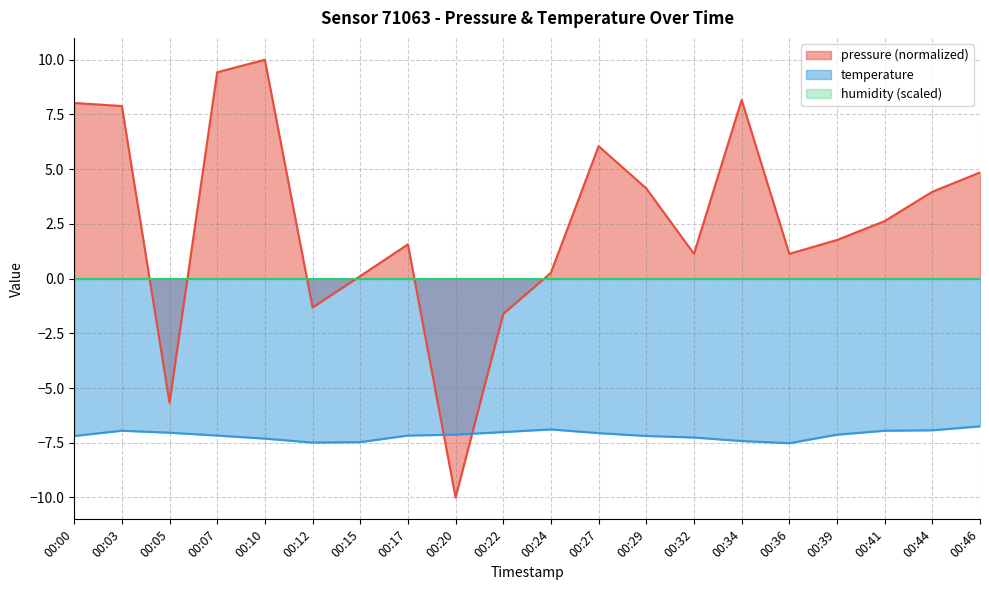

How many lines are shown in the chart?

3